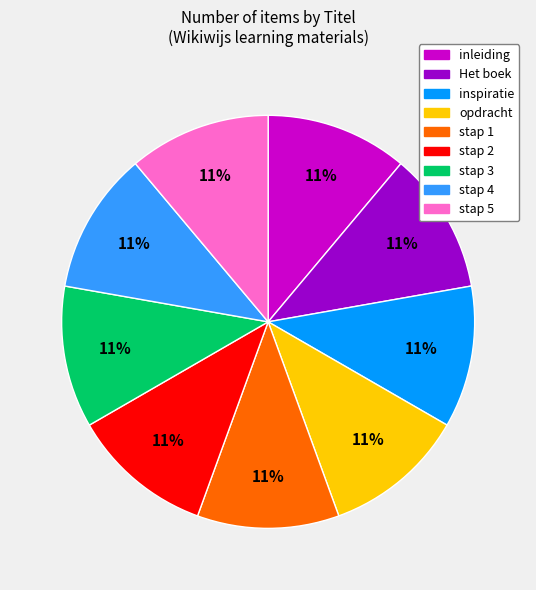

Does inleiding account for over 50% of the chart?

No